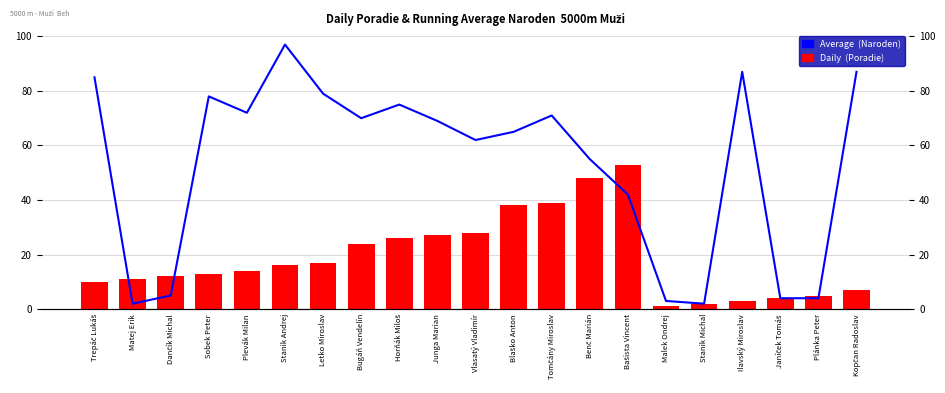

How many values in the Average  (Naroden) series exceed 69?

10